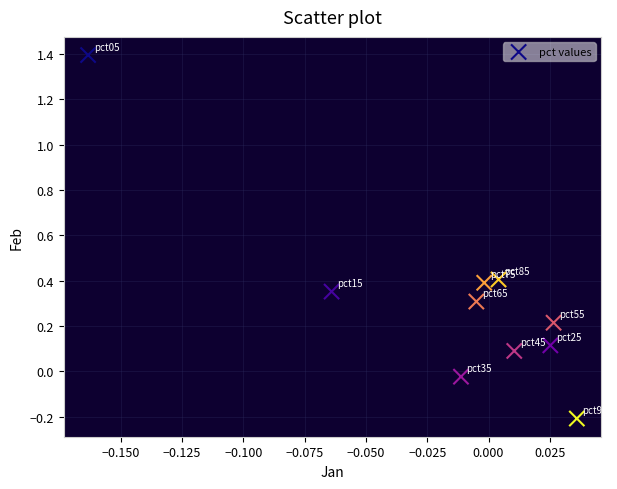

What is the range of Y values (max minus min)?

1.6